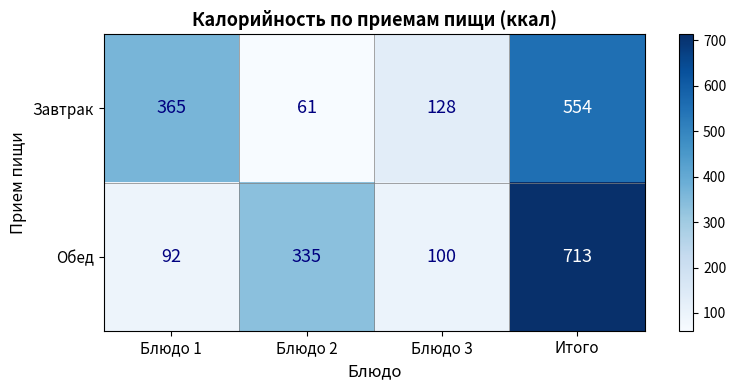

Reading left to right, list all the values displayed in this chart.

Завтрак: 365	61	128	554
Обед: 92	335	100	713